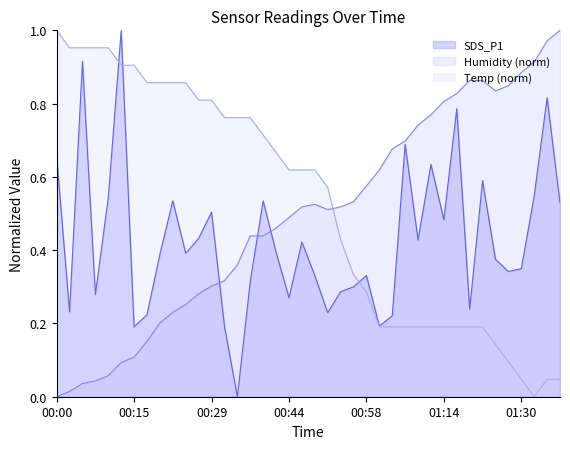

Which series has the widest spread of values?

Temp